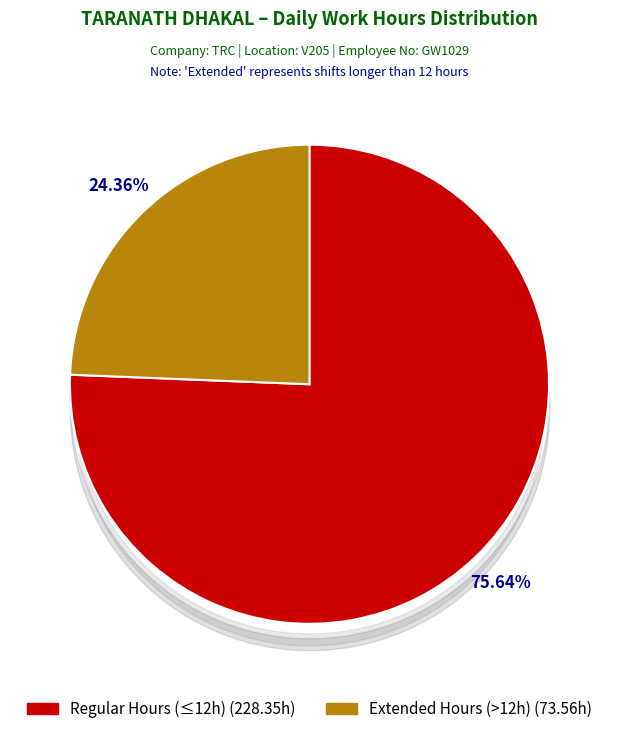

Do Extended Hours (>12h) (73.56h) and Regular Hours (≤12h) (228.35h) together represent more than half of the pie?

Yes